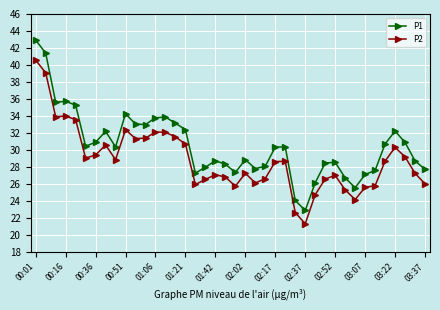

Which series has the largest range (max minus min)?

P1